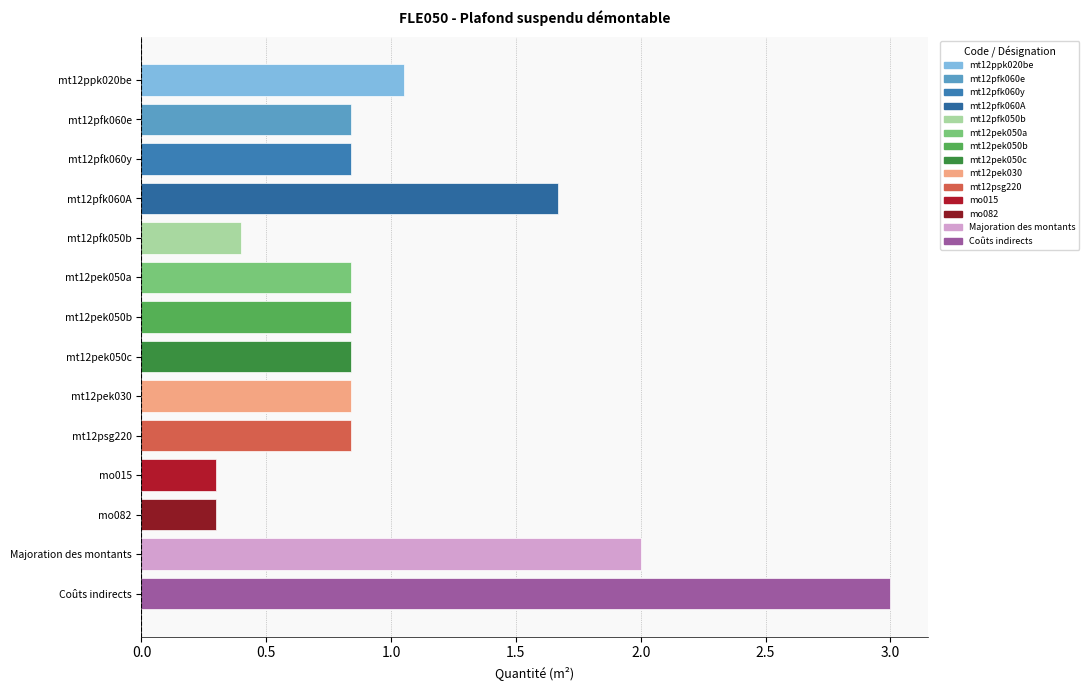

Does the chart contain stacked bars?

No